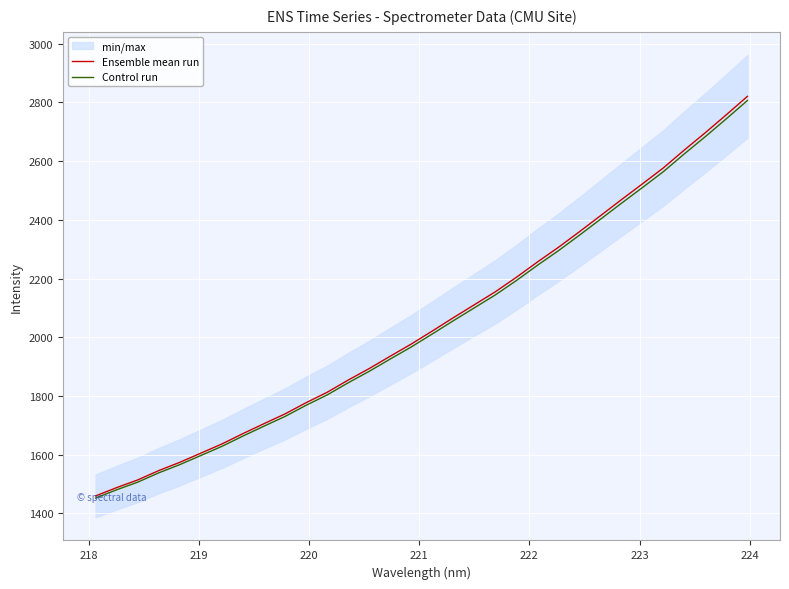

What is the minimum value for Ensemble mean run?

1459.6